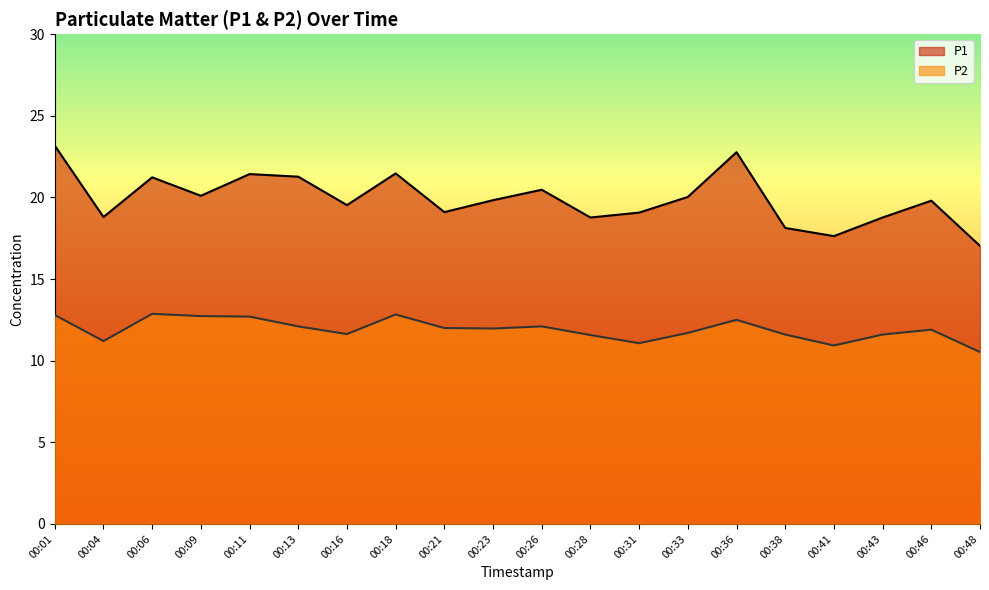

What is the highest value of the P1 series?

23.2